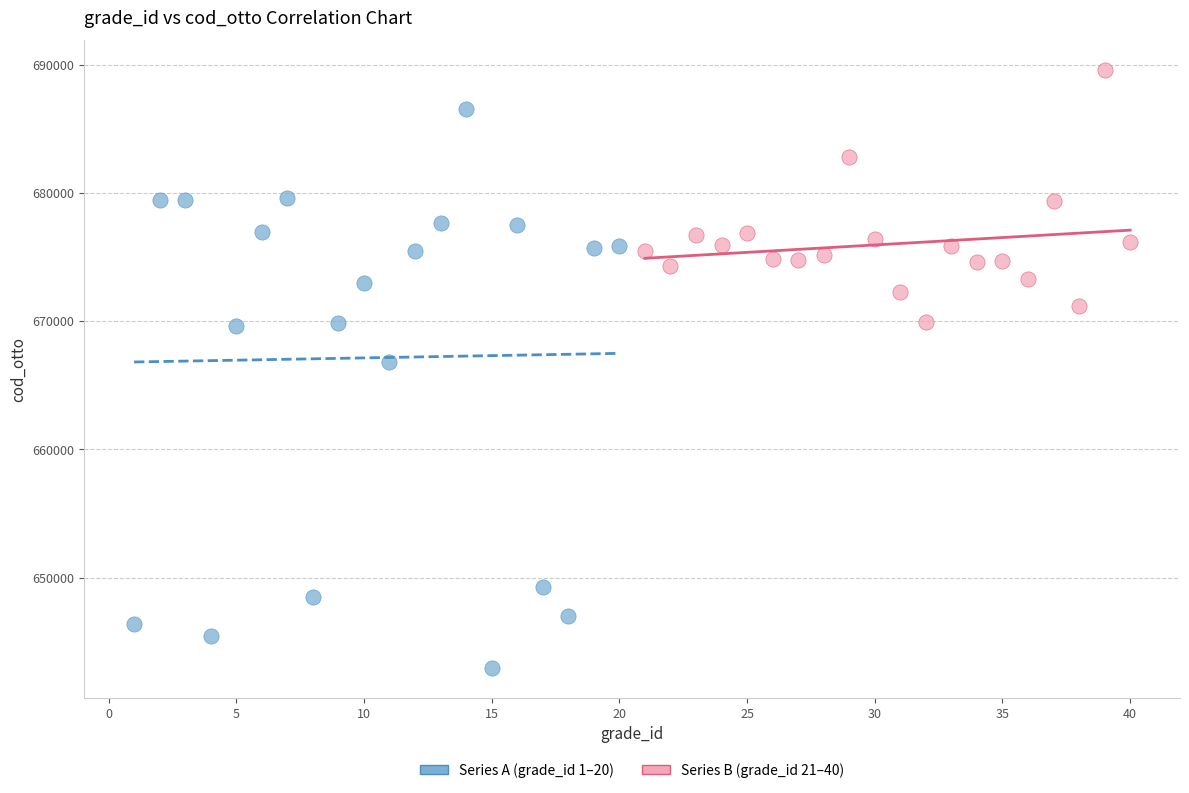

Which series contains the highest Y value?

Series B (grade_id 21–40)